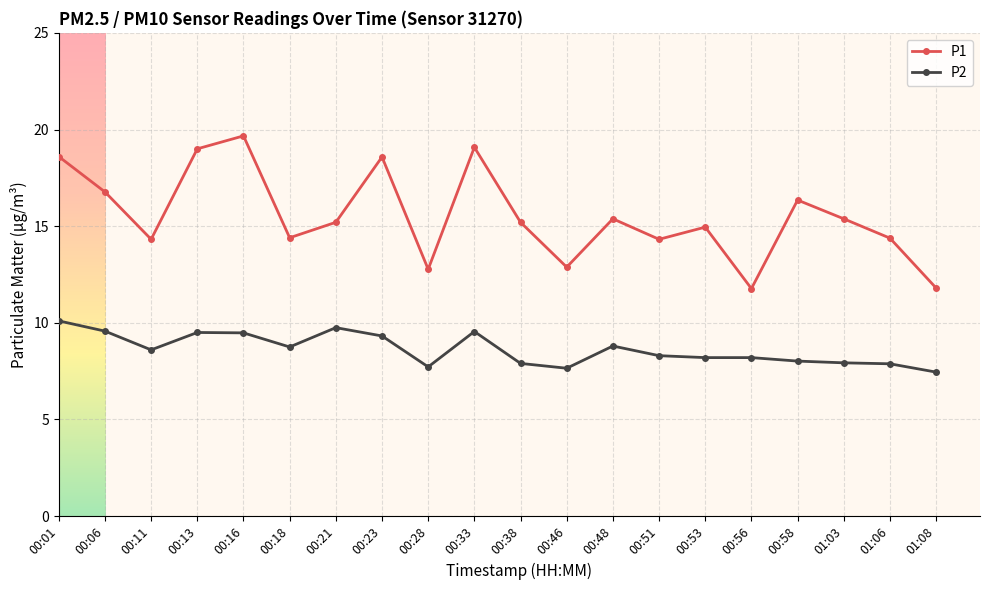

Is the value of P2 at 00:11 greater than the value of P1 at 00:56?

No